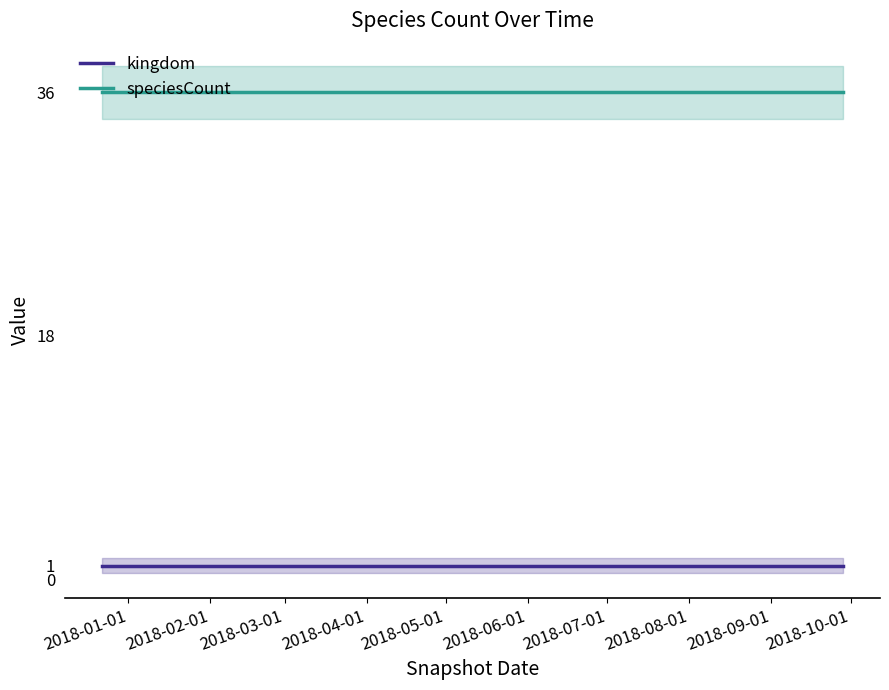

Reading left to right, list all the values displayed in this chart.

kingdom: 1	1	1	1
speciesCount: 36	36	36	36